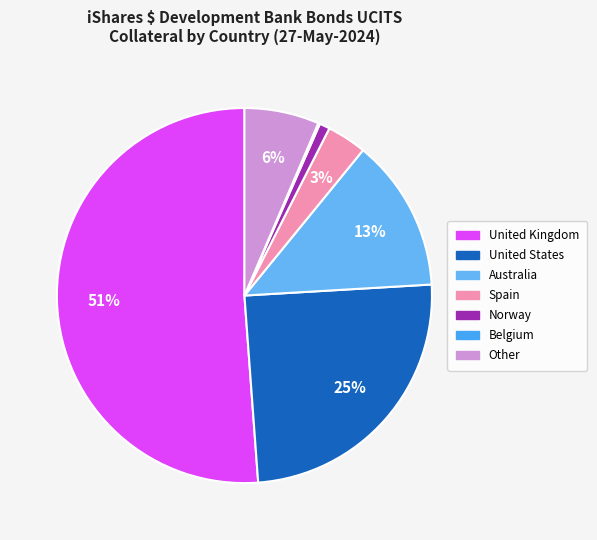

To the nearest percent, what is the difference between the Spain and United Kingdom slice percentages?

48%